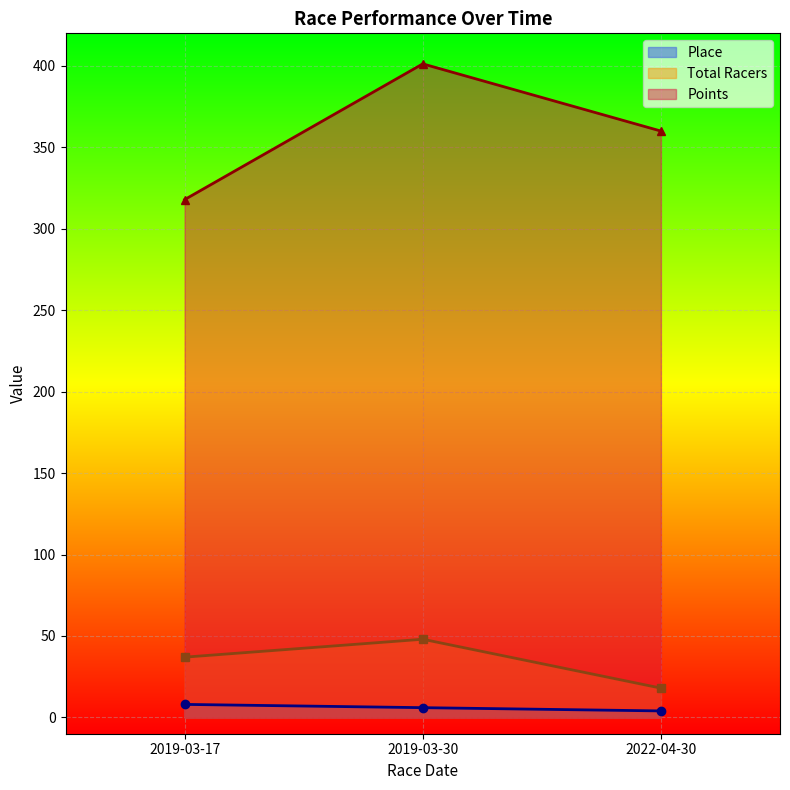

How many values in the Points series are below 360?

1